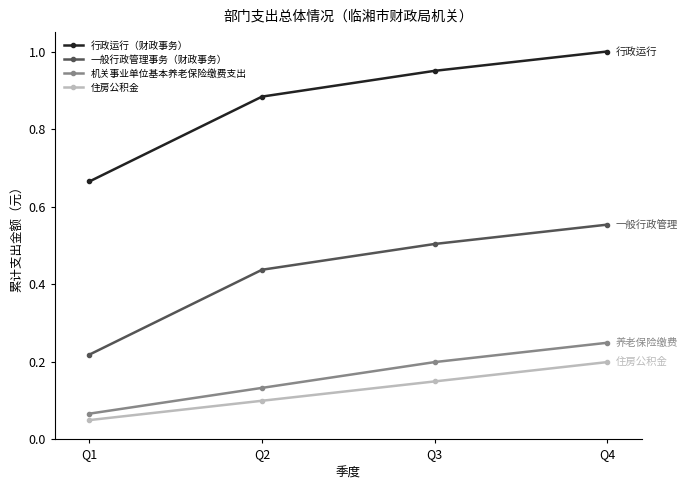

At which label is 行政运行（财政事务） closest to 0?

Q1